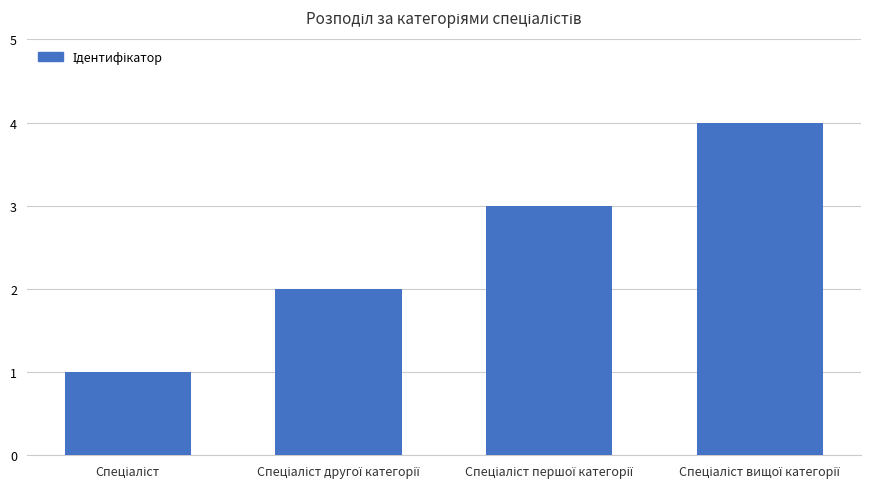

What is the difference between the maximum and minimum values?

3